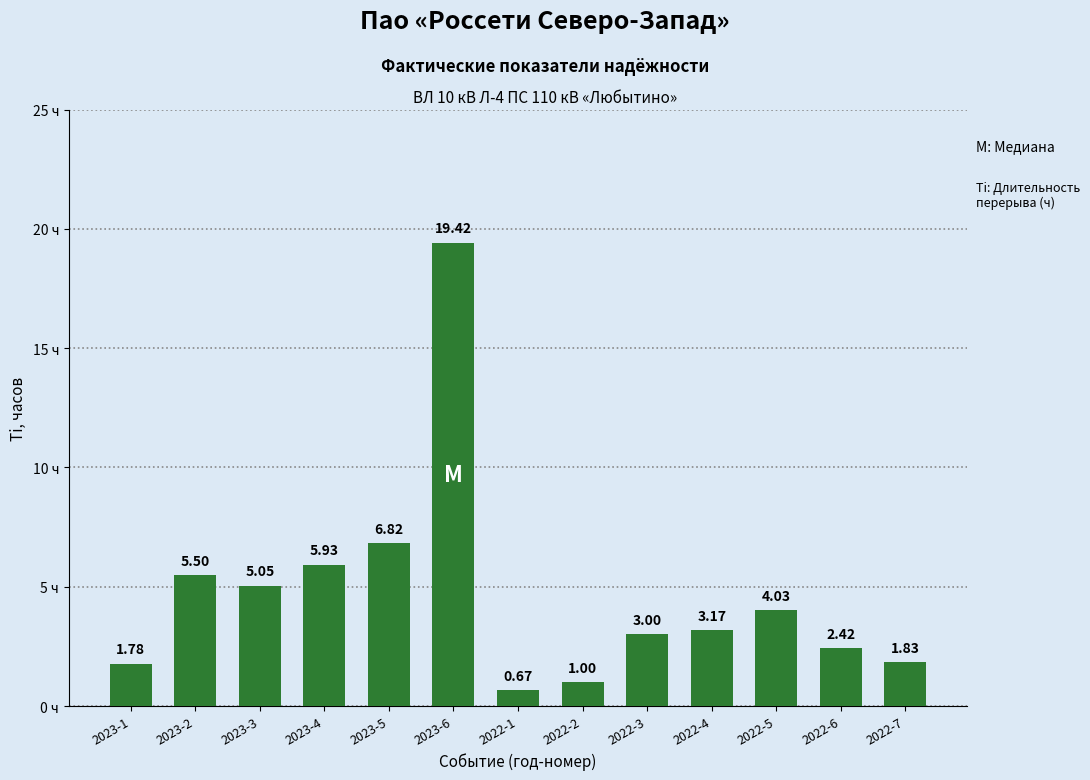

What is the change in value from 2023-1 to 2023-6?

+17.6